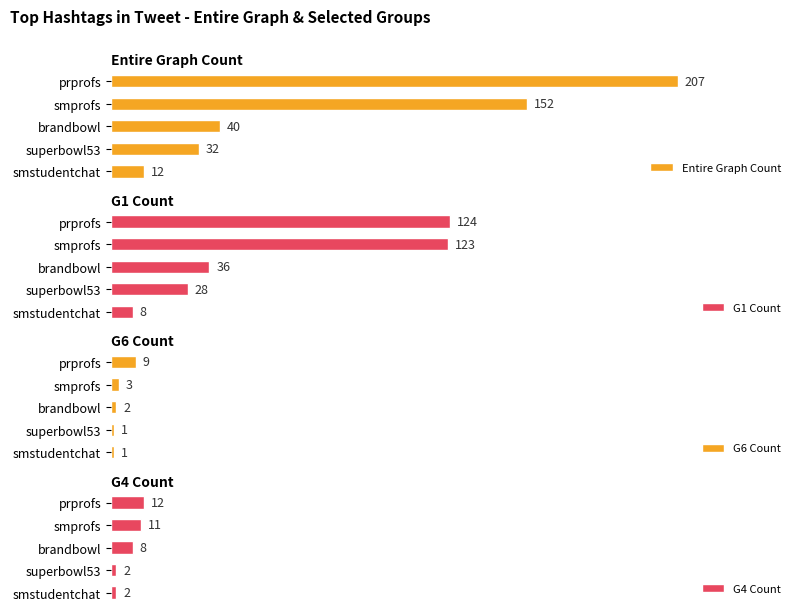

Rank the categories by Entire Graph Count value from lowest to highest.

smstudentchat, superbowl53, brandbowl, smprofs, prprofs